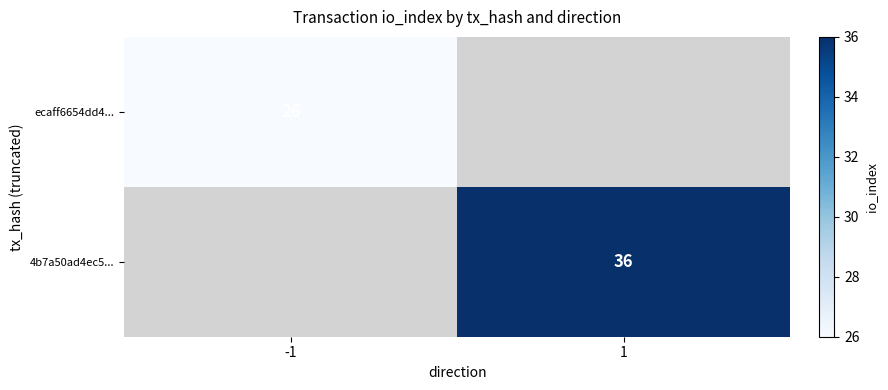

The 4b7a50ad4ec5... series shows 19 at 1. True or false?

False